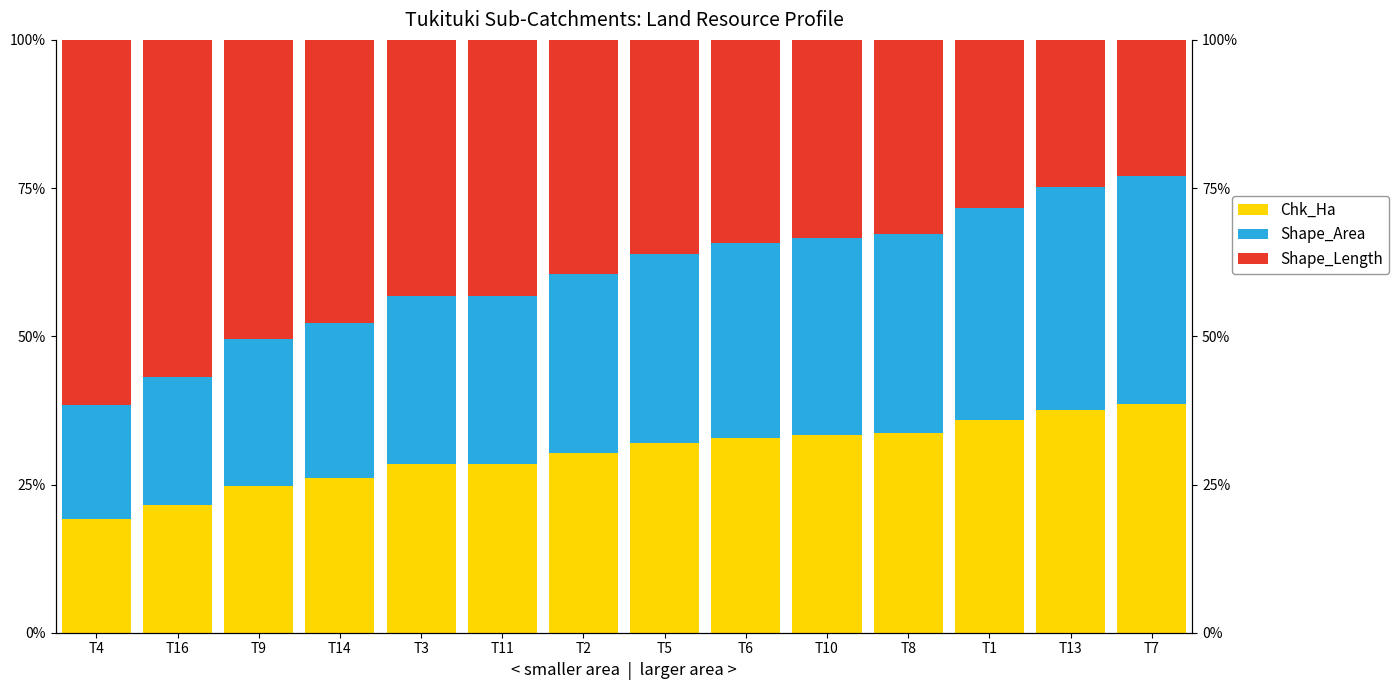

What is the minimum value for Shape_Length?

0.2